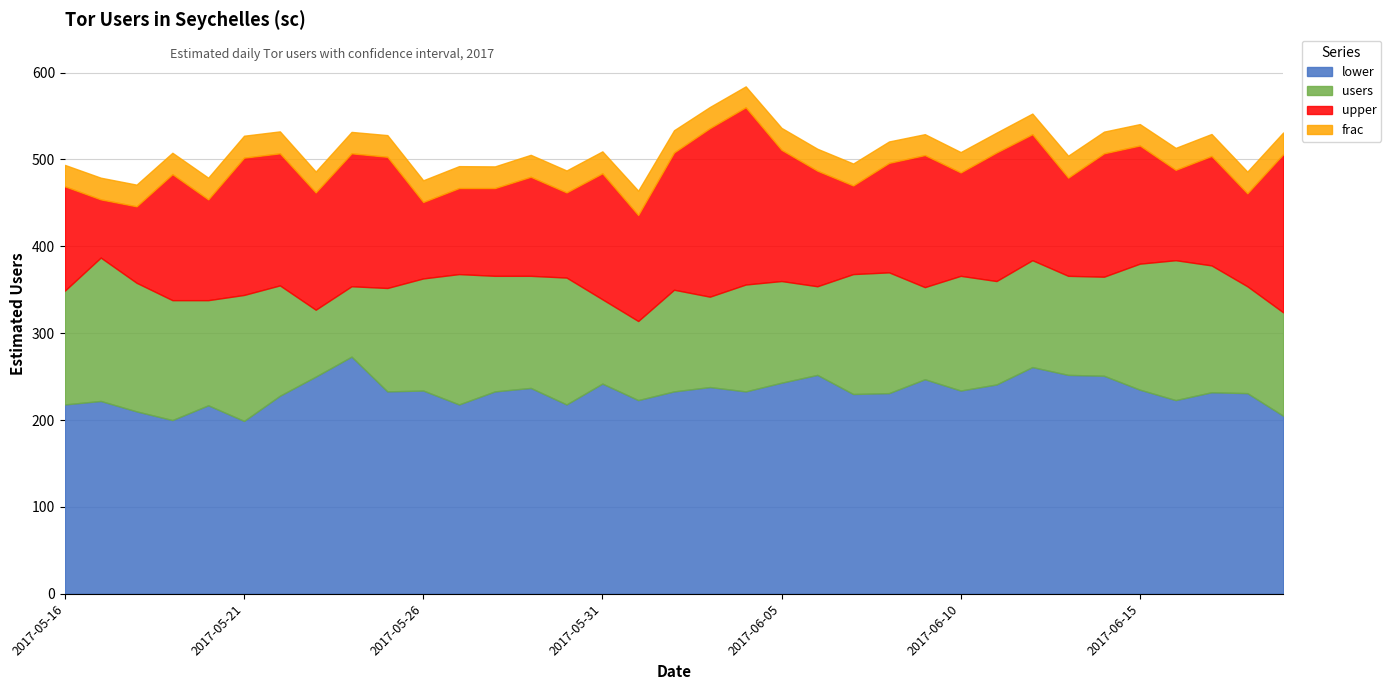

True or false: users has more than 0 points higher than both neighbors.

True